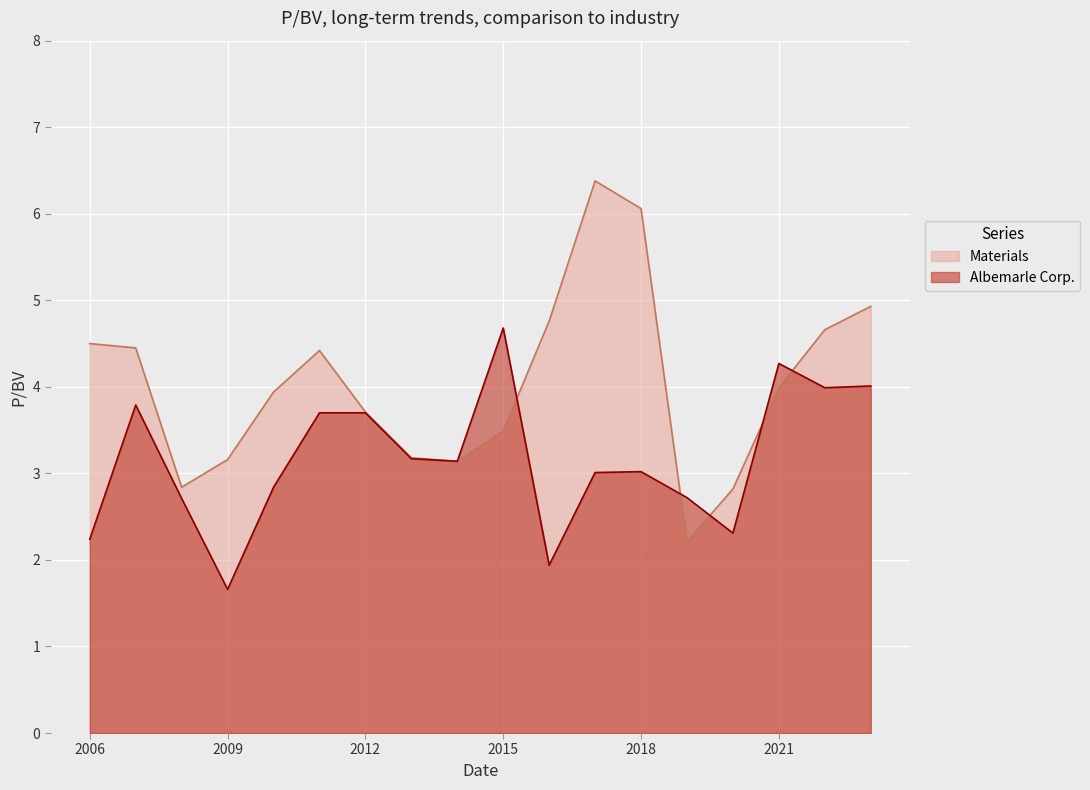

How many lines are shown in the chart?

2